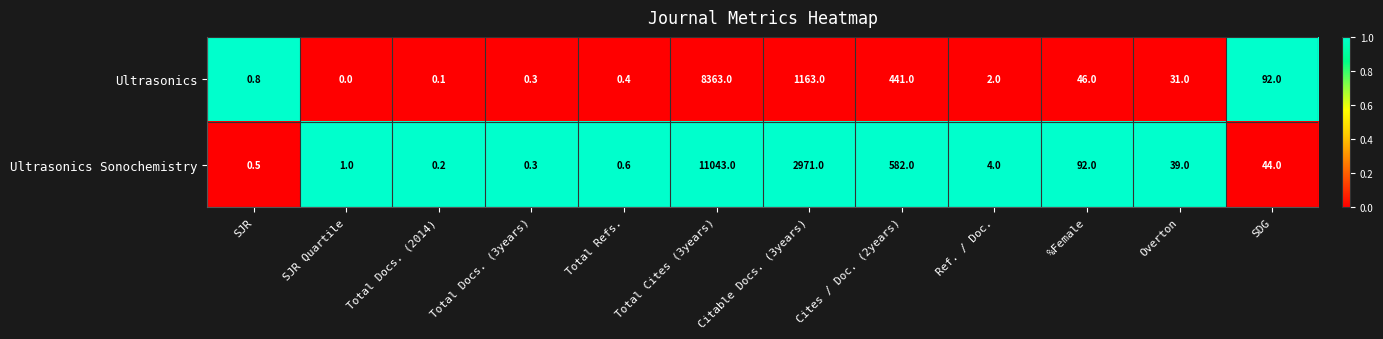

List the series in order of their overall mean, highest first.

Ultrasonics Sonochemistry, Ultrasonics